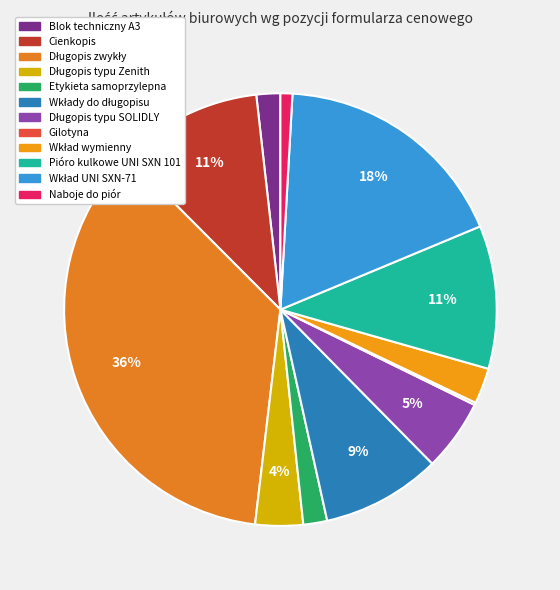

Is the sum of Gilotyna and Pióro kulkowe UNI SXN 101 greater than half?

No